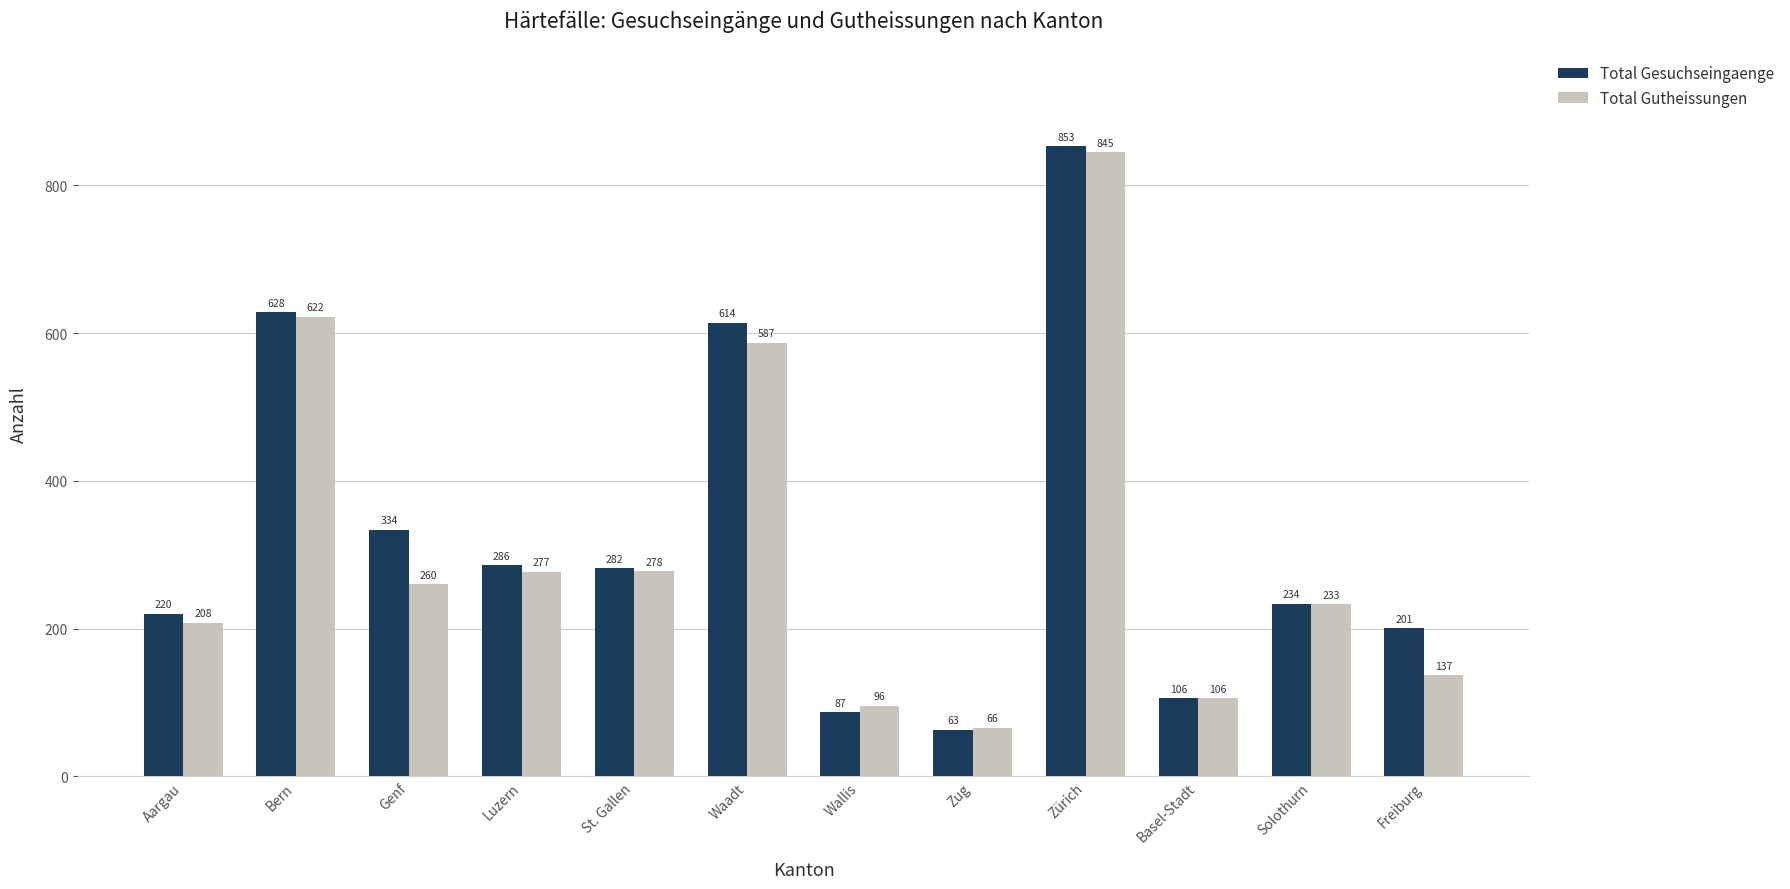

How many values in the Total Gesuchseingaenge series are below 282?

6